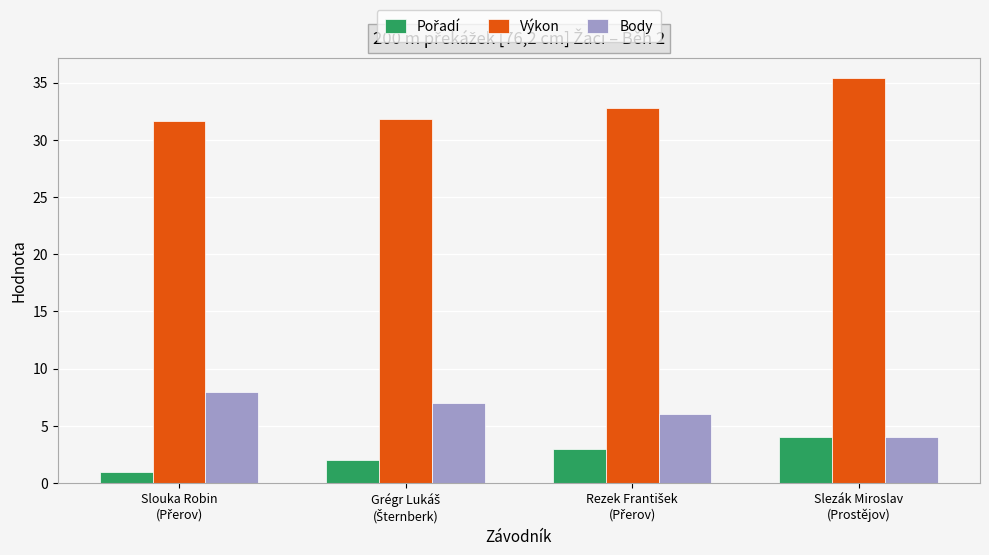

What is the difference between the second highest and minimum values in the Výkon series?

1.2